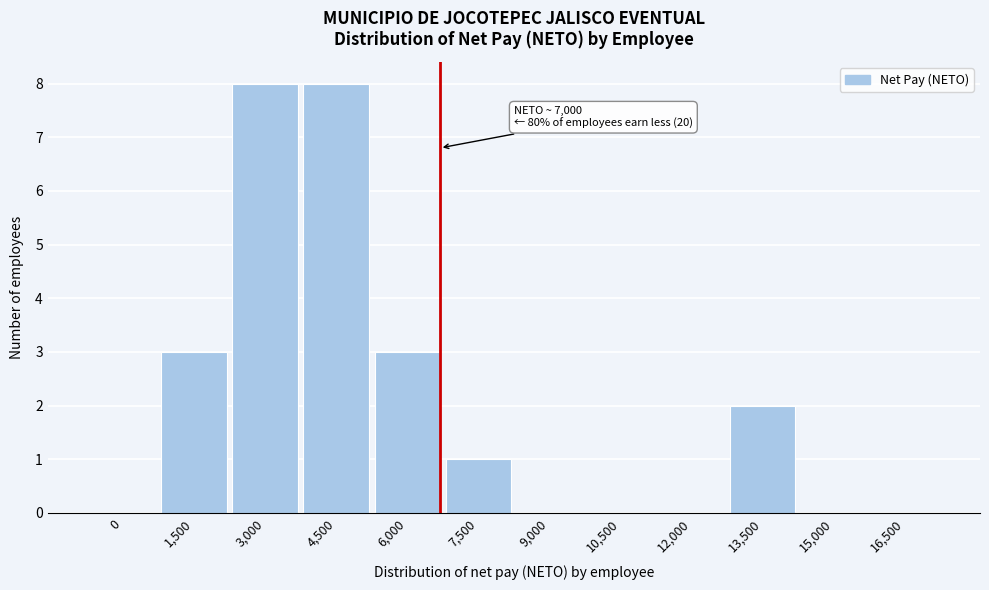

Reading right to left, what are all the values shown in this chart?

16,500=0	15,000=0	13,500=2	12,000=0	10,500=0	9,000=0	7,500=1	6,000=3	4,500=8	3,000=8	1,500=3	0=0